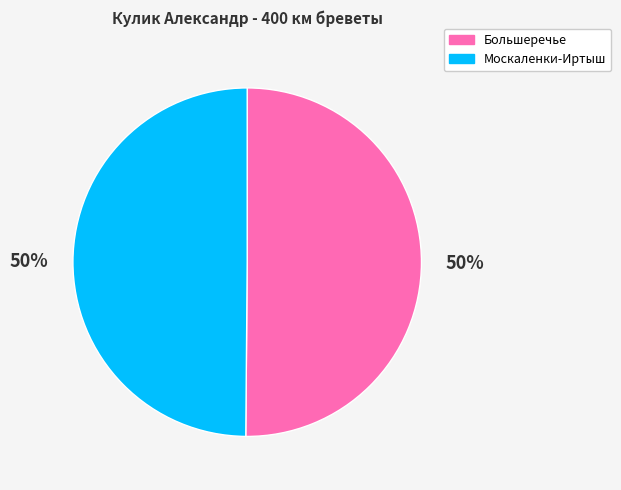

Is it true that Москаленки-Иртыш is 56% of the pie?

False